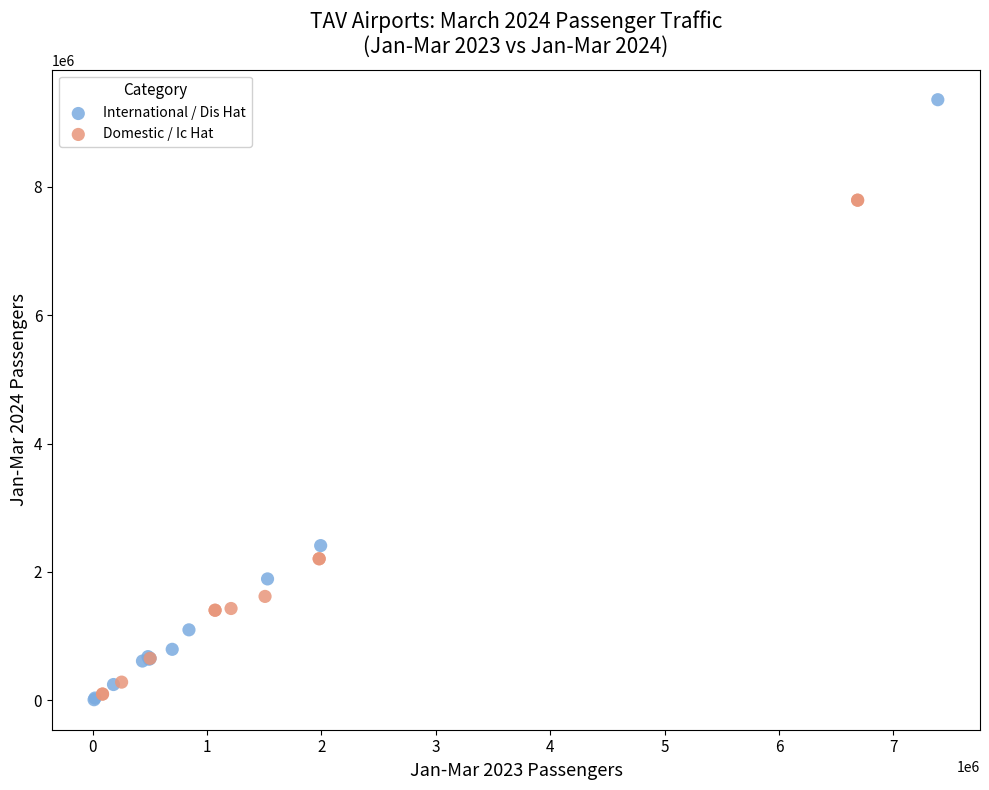

Which series contains the lowest Y value?

International / Dis Hat